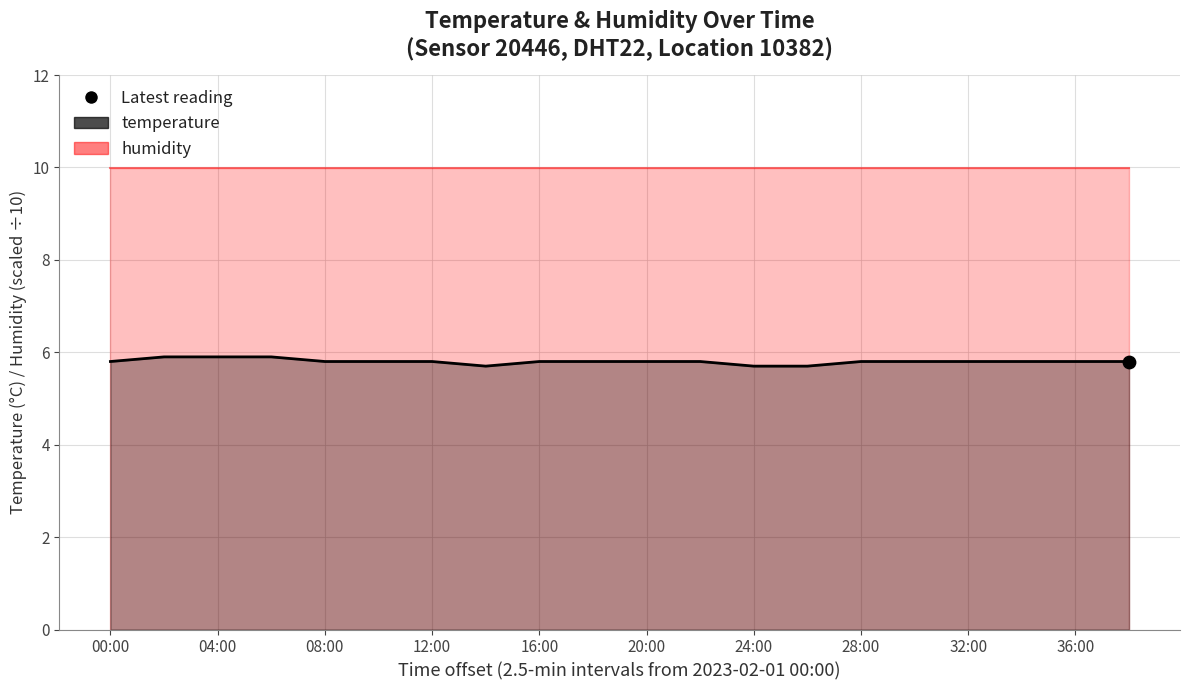

Between 30:00 and 00:00, which is larger?

30:00